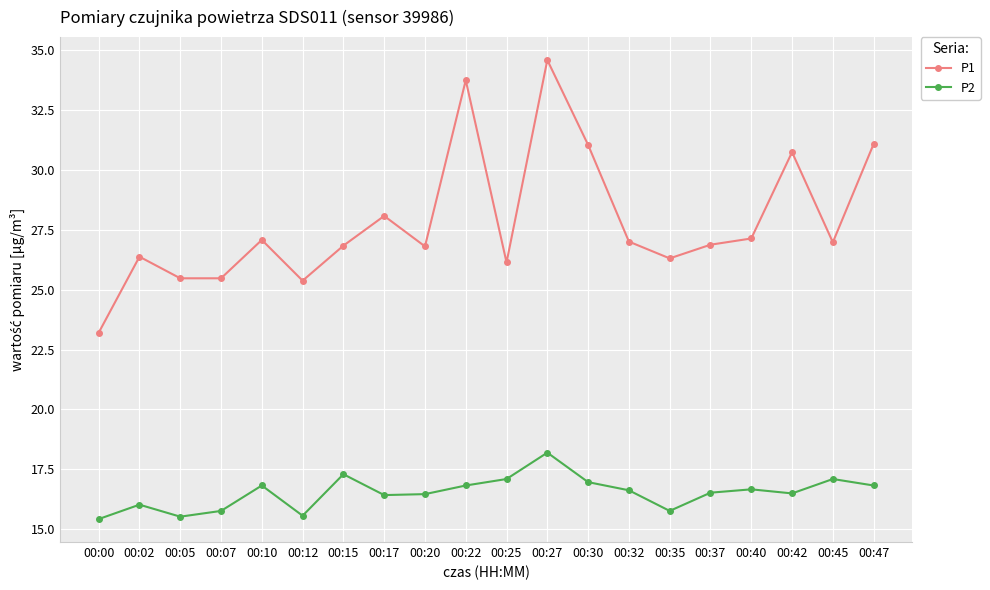

What is the approximate value of P2 at 00:40?

16.7